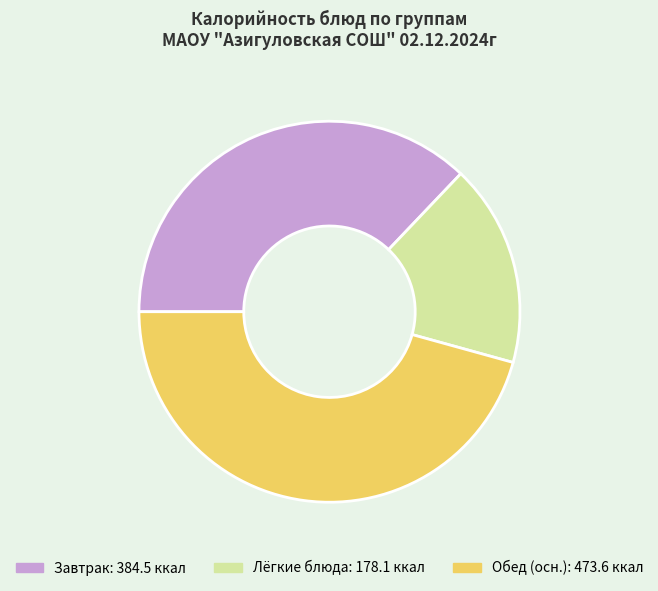

Does any single category account for the majority?

No